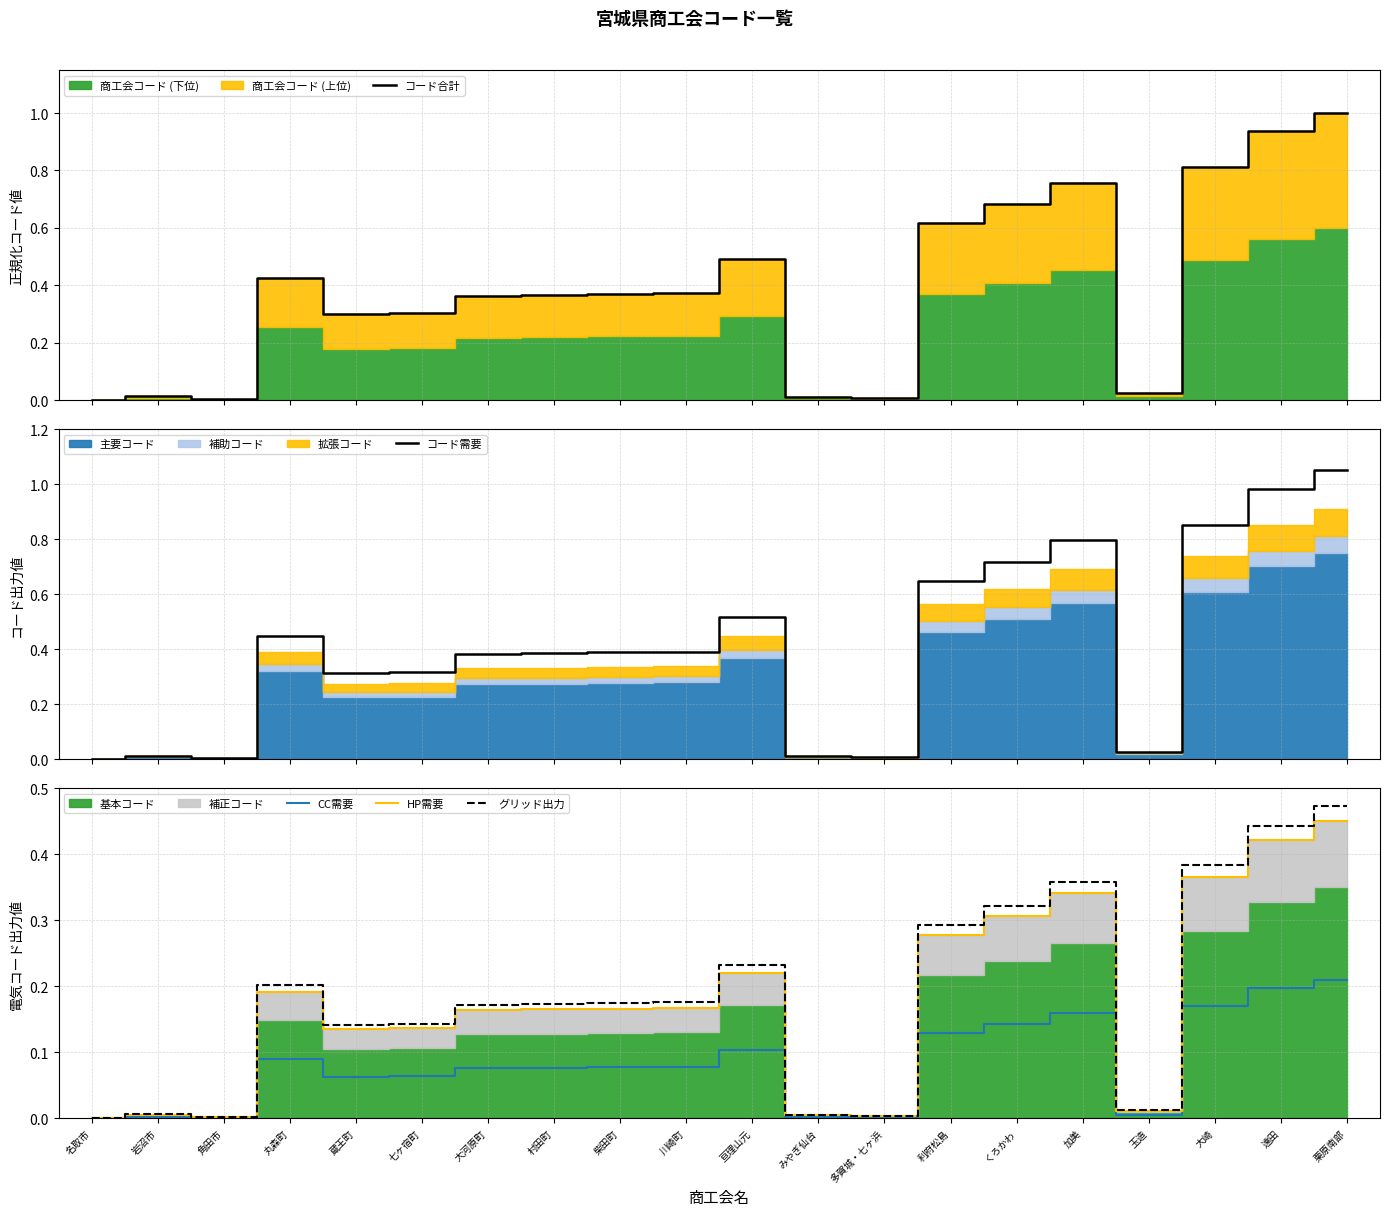

What is the average value of the グリッド出力 series?

0.2